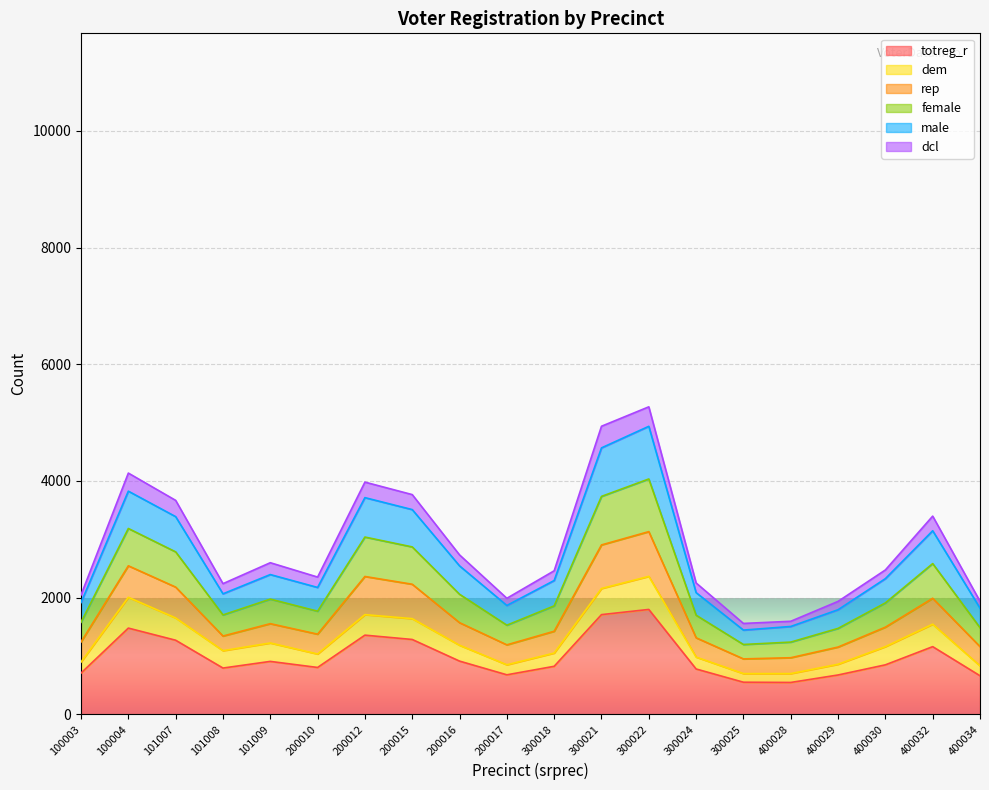

What are all the series names shown in the legend?

totreg_r, dem, rep, female, male, dcl